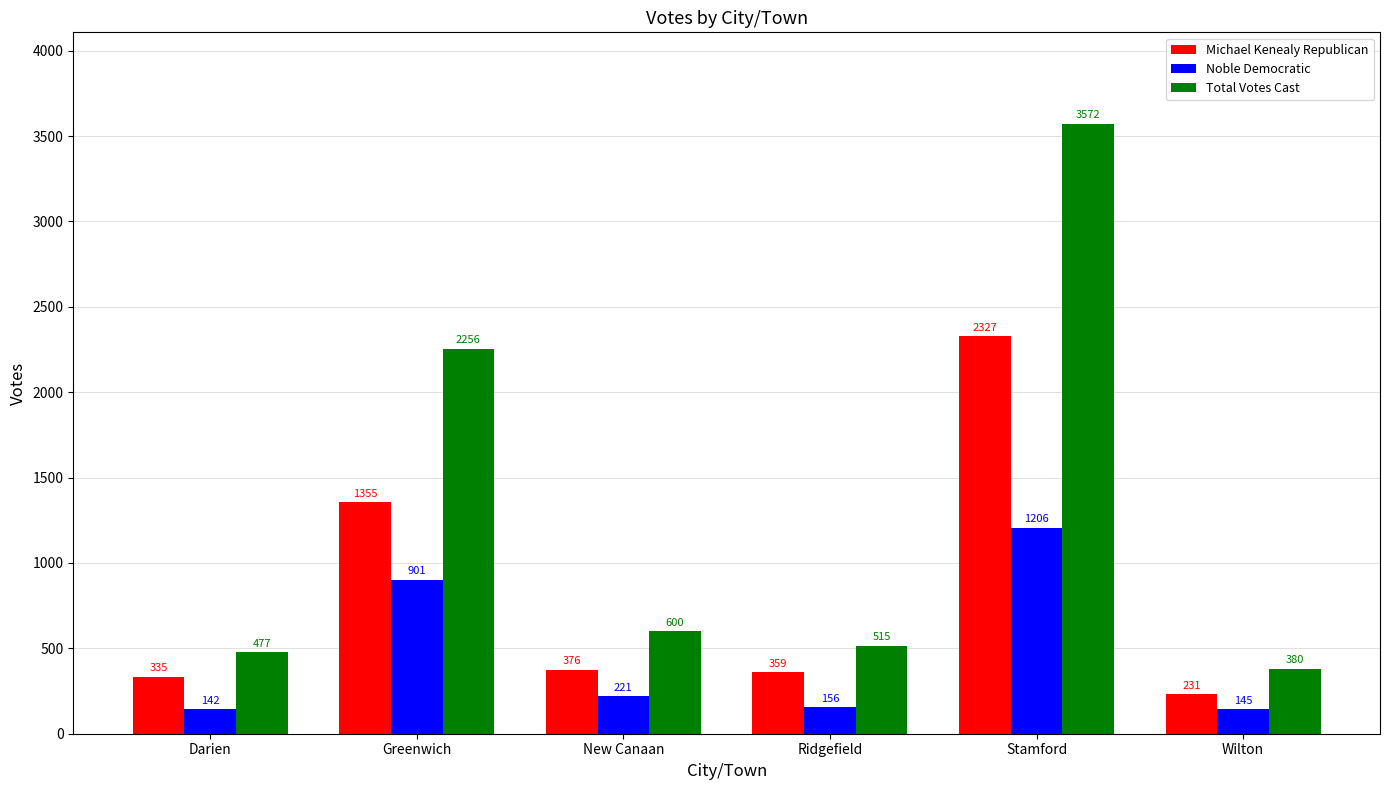

At which category is the sum across all series the highest?

Stamford